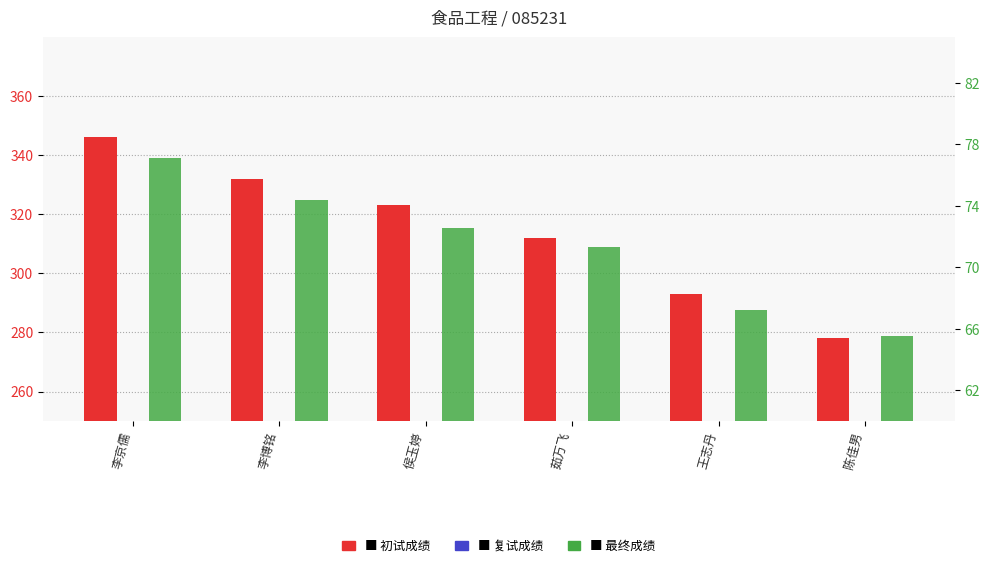

At which label is 复试成绩 closest to 91?

侯玉婷